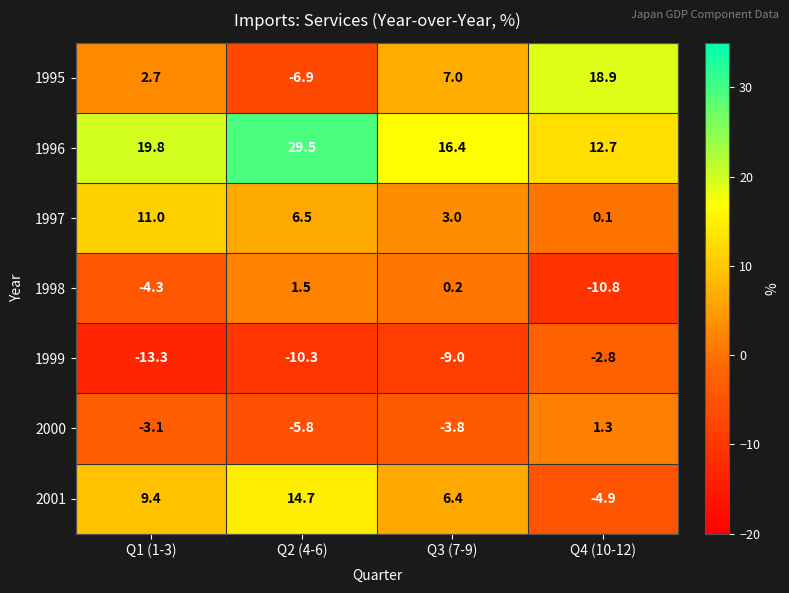

Count the number of categories in the chart.

4